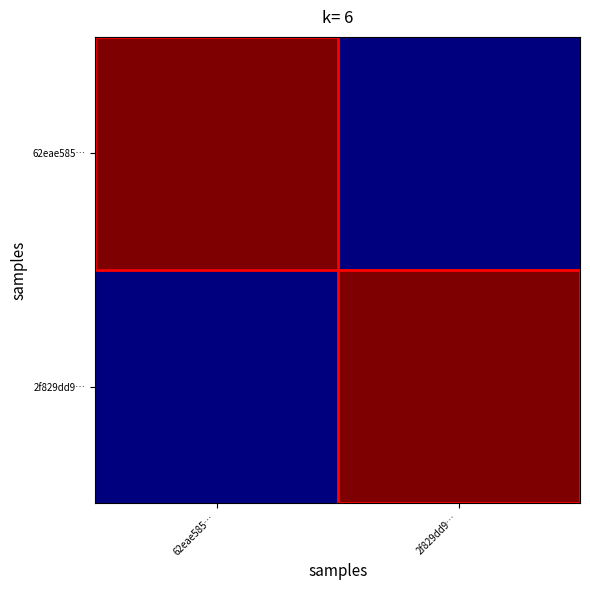

Reading left to right, list all the values displayed in this chart.

62eae585…: 62eae585…=105	2f829dd9…=54
2f829dd9…: 62eae585…=54	2f829dd9…=105